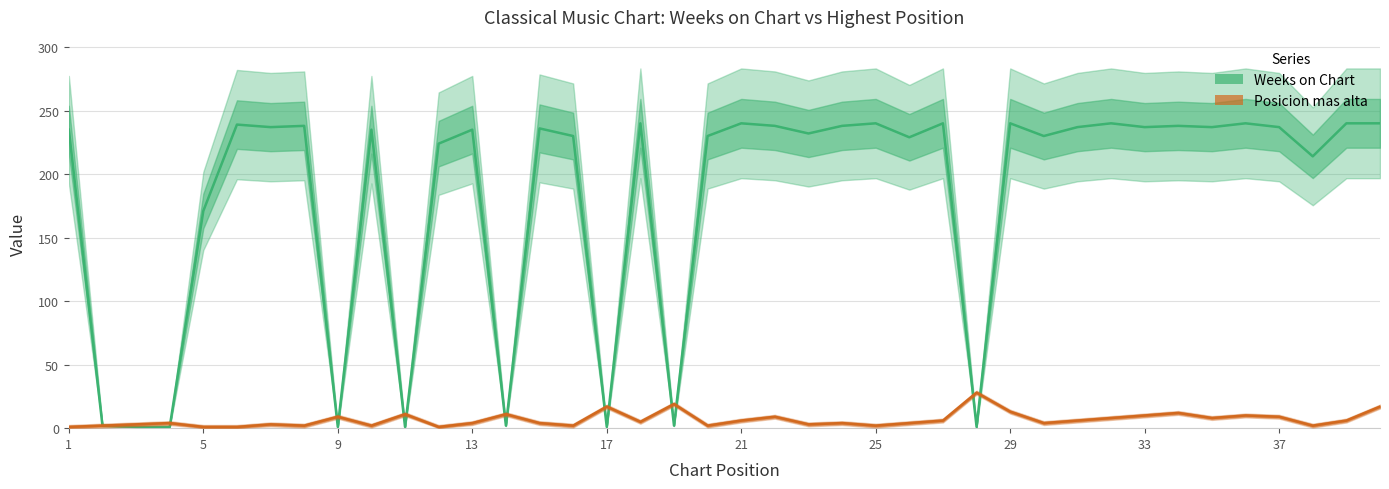

Reading right to left, what are all the values shown in this chart?

Weeks on Chart: 240	240	214	237	240	237	238	237	240	237	230	240	1	240	229	240	238	232	238	240	230	2	240	1	230	236	2	235	224	1	235	1	238	237	239	171	1	1	2	235
Posicion mas alta: 17	6	2	9	10	8	12	10	8	6	4	13	28	6	4	2	4	3	9	6	2	19	5	17	2	4	11	4	1	11	2	9	2	3	1	1	4	3	2	1